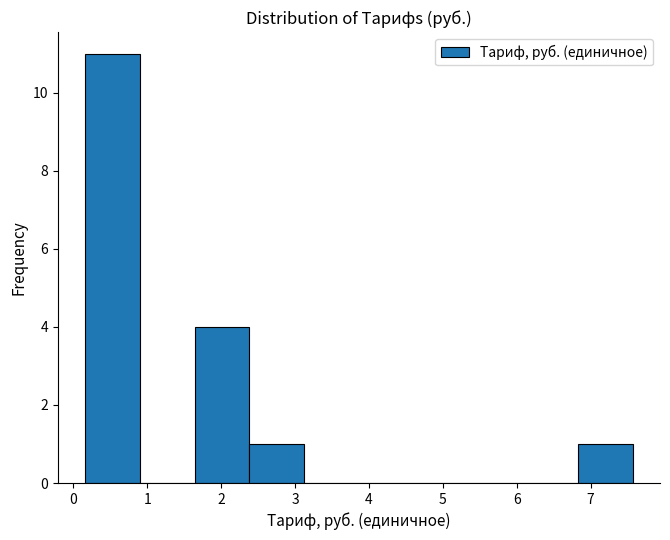

Reading left to right, transcribe this chart: for each bar, give the range it covers on the x-axis and its height. Neither the bar edges nor the heights are printed on the chart, so give them approximately, as read against the axes.

0.2 to 0.9: 11
0.9 to 1.6: 0
1.6 to 2.4: 4
2.4 to 3.1: 1
3.1 to 3.9: 0
3.9 to 4.6: 0
4.6 to 5.3: 0
5.3 to 6.1: 0
6.1 to 6.8: 0
6.8 to 7.6: 1